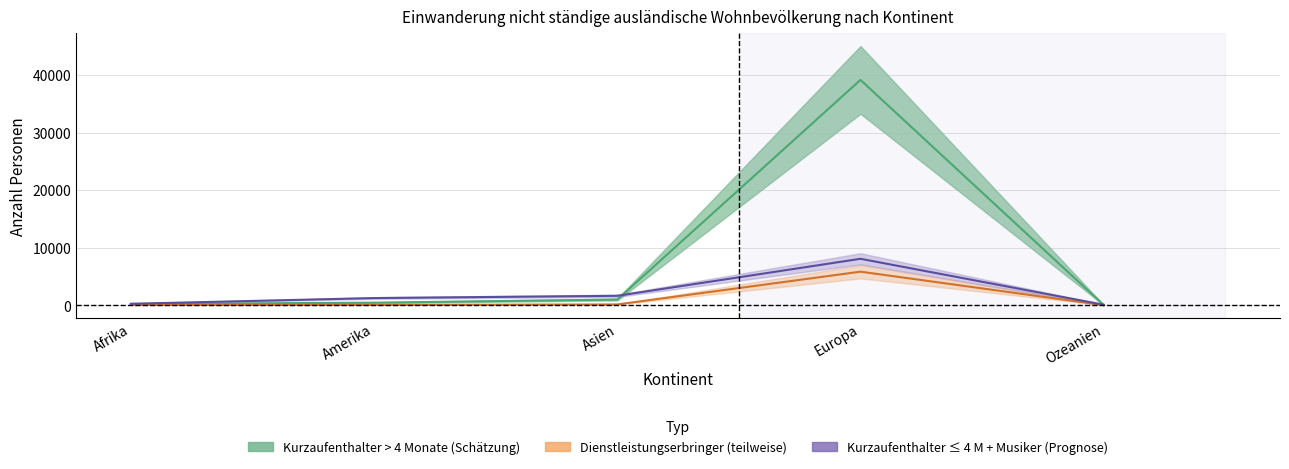

Count the number of categories in the chart.

5